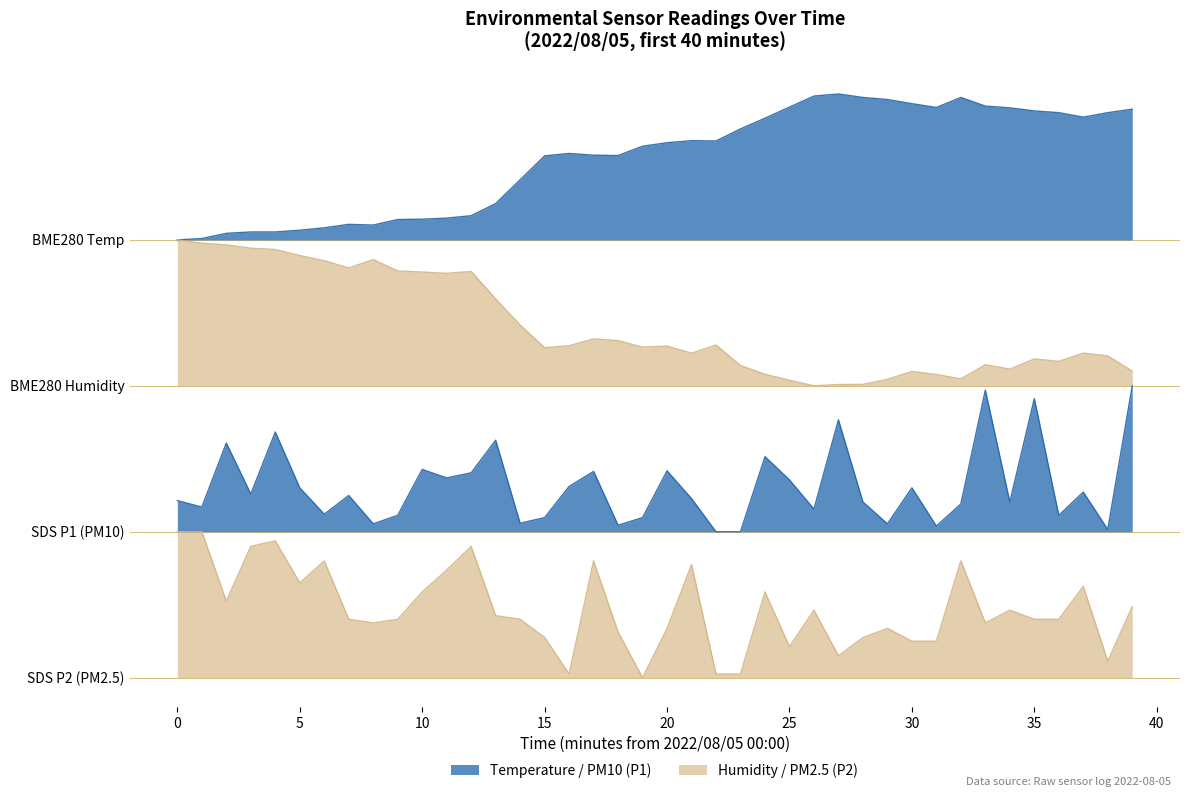

The SDS_P1 series shows 31.0 at 00:05. True or false?

False